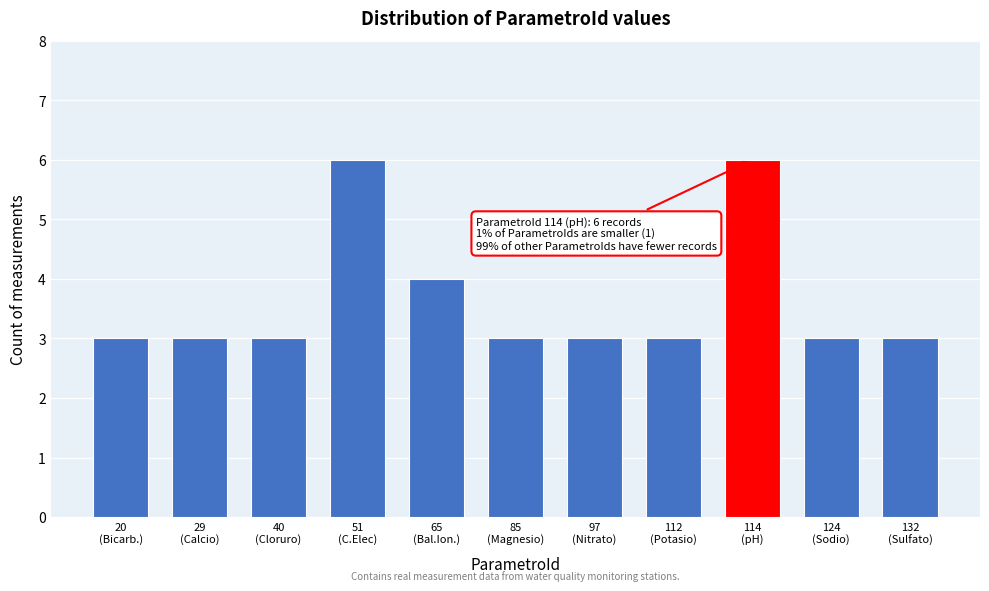

Reading left to right, extract all data points from this chart.

3	3	3	6	4	3	3	3	6	3	3